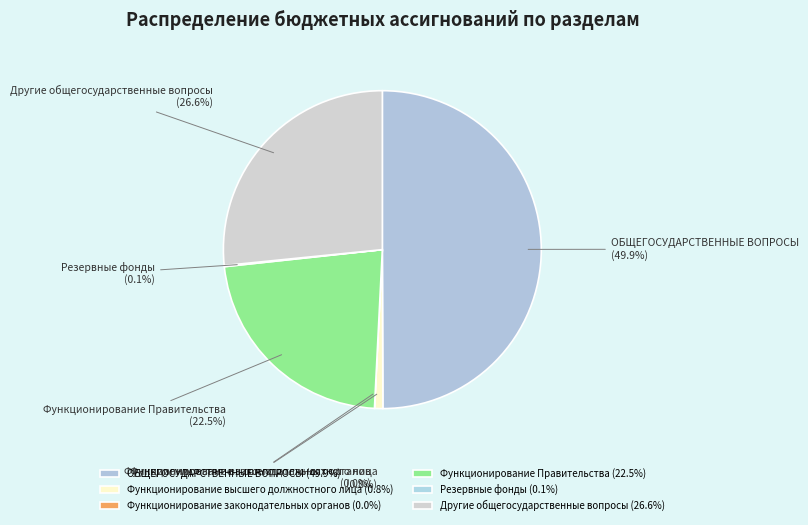

To the nearest percent, what is the difference between the largest and smallest slice percentages?

50%